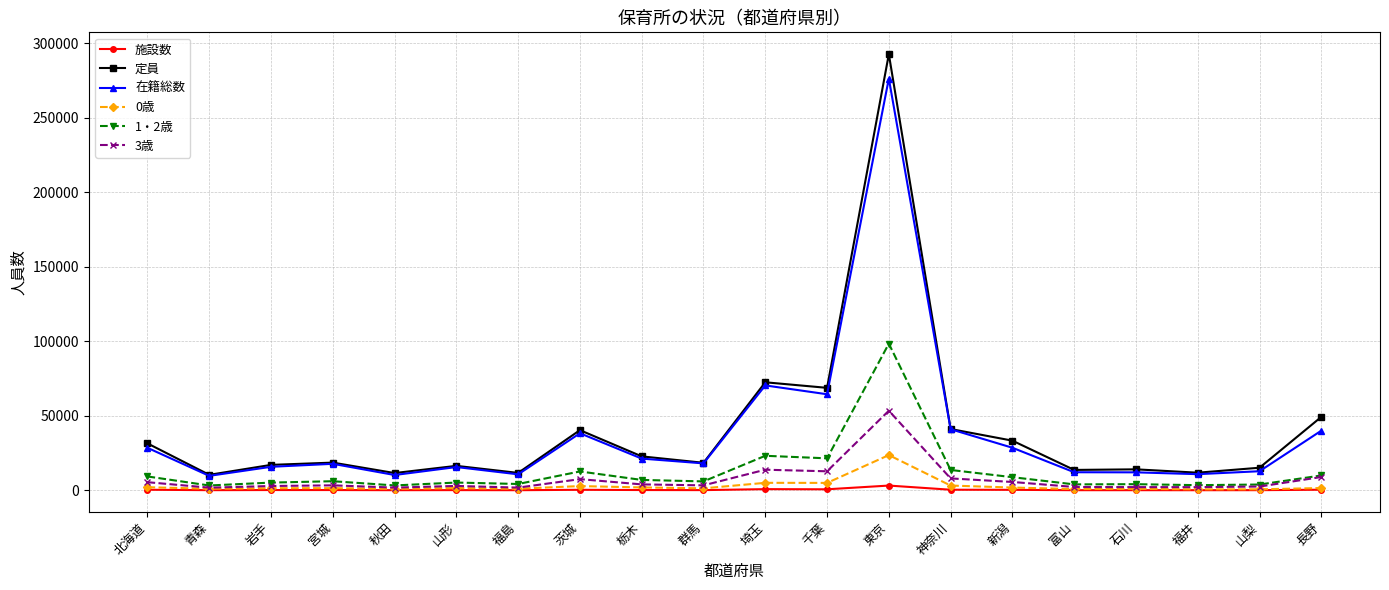

What is the greatest value displayed?

292720